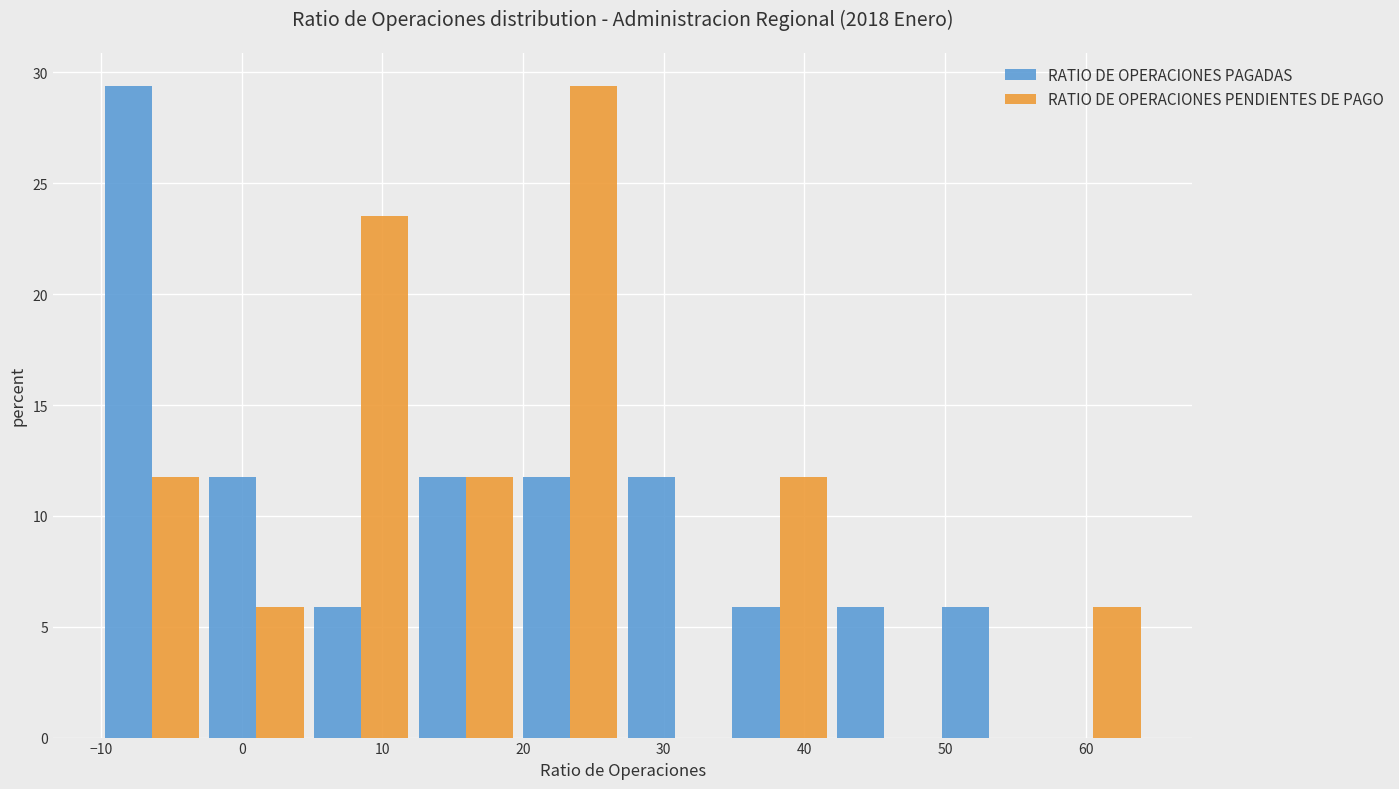

In the RATIO DE OPERACIONES PENDIENTES DE PAGO series, which range on the x-axis has the tallest bar?

20 to 27